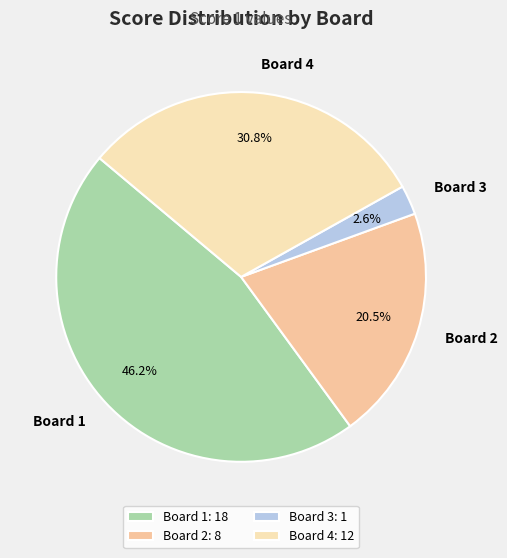

To the nearest percent, what is the difference between the Board 2 and Board 3 slice percentages?

18%